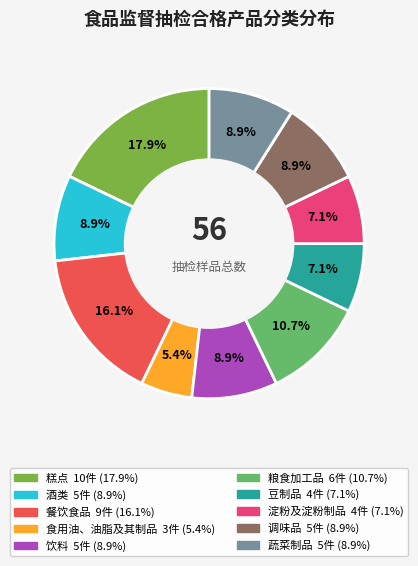

Between 豆制品 and 餐饮食品, which is larger?

餐饮食品